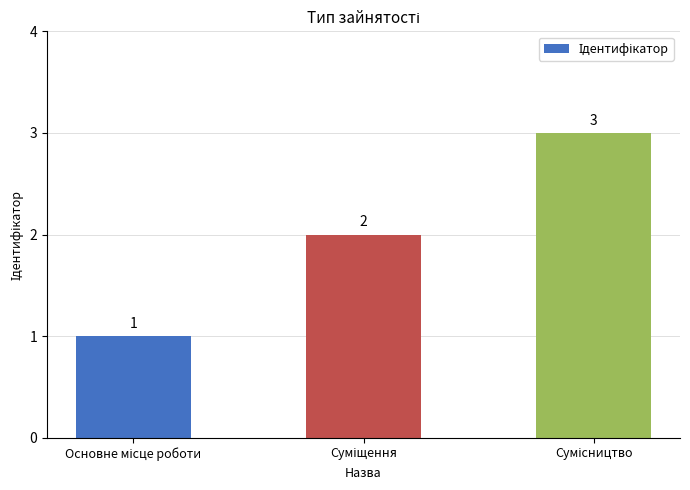

What is the sum of all values?

6